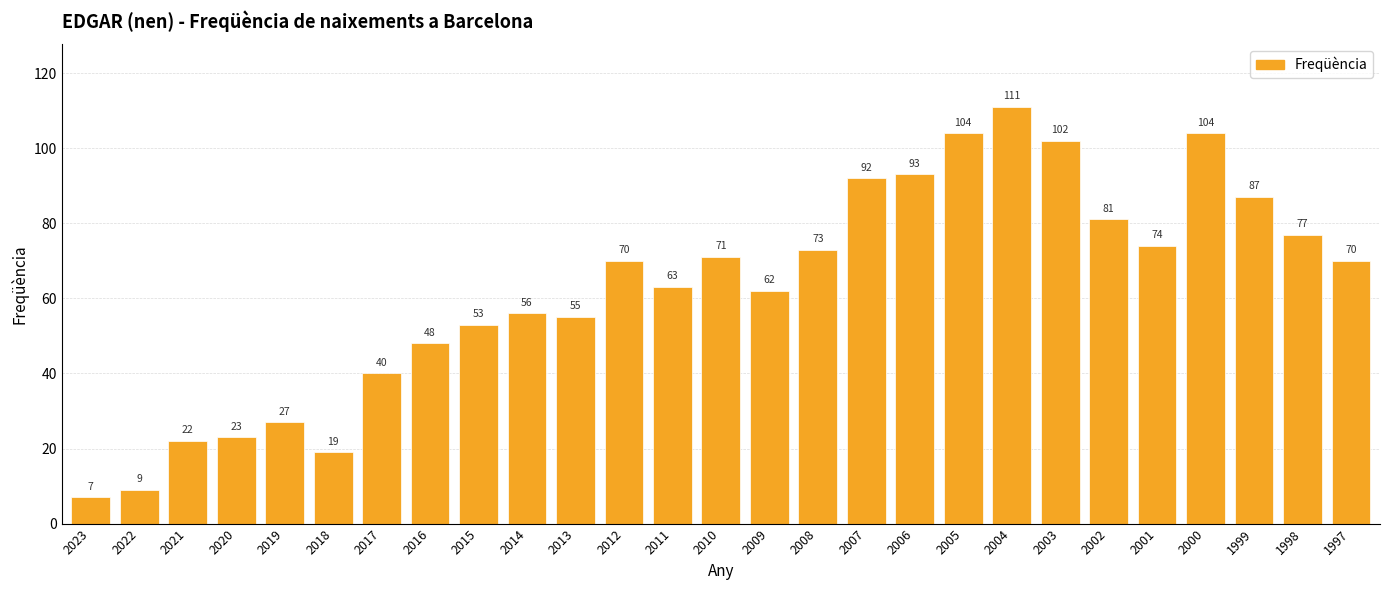

Which has a higher value, 2014 or 2021?

2014